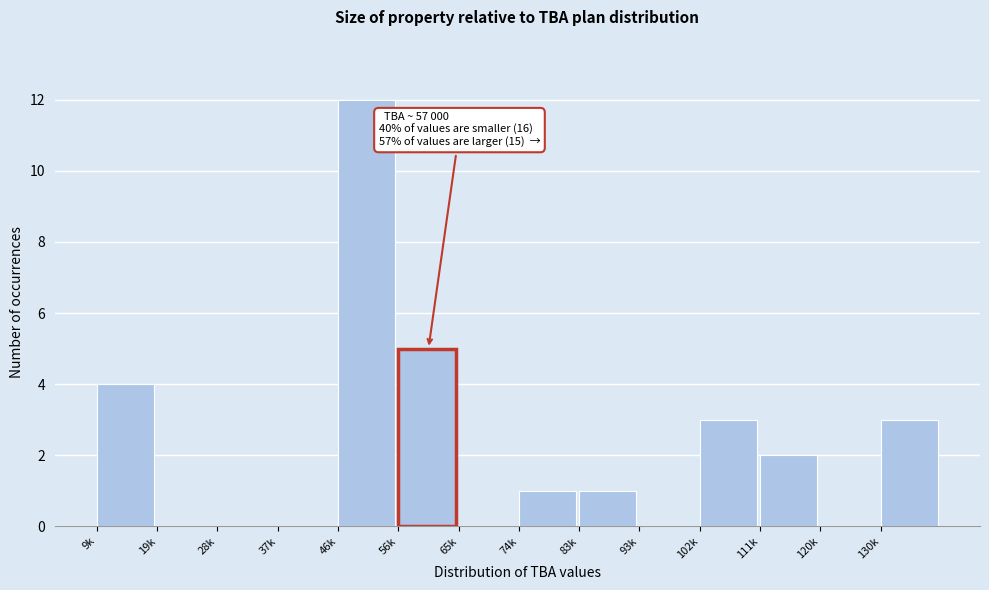

Reading left to right, what are all the values shown in this chart?

9k=4	19k=0	28k=0	37k=0	46k=12	56k=5	65k=0	74k=1	83k=1	93k=0	102k=3	111k=2	120k=0	130k=3